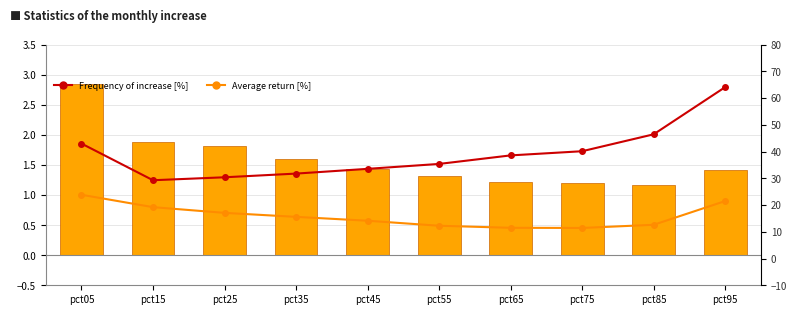

What is the maximum value for Monthly value?

2.8